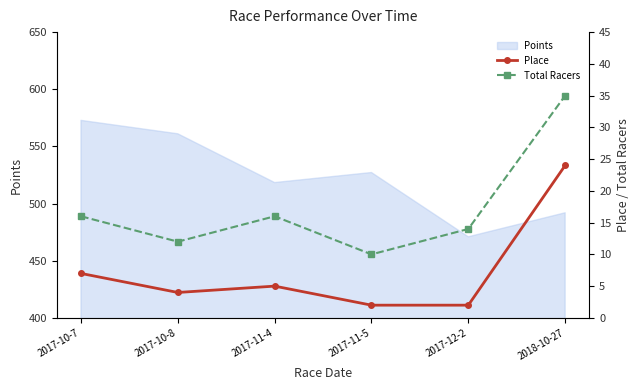

What is the minimum value for Points?

470.9